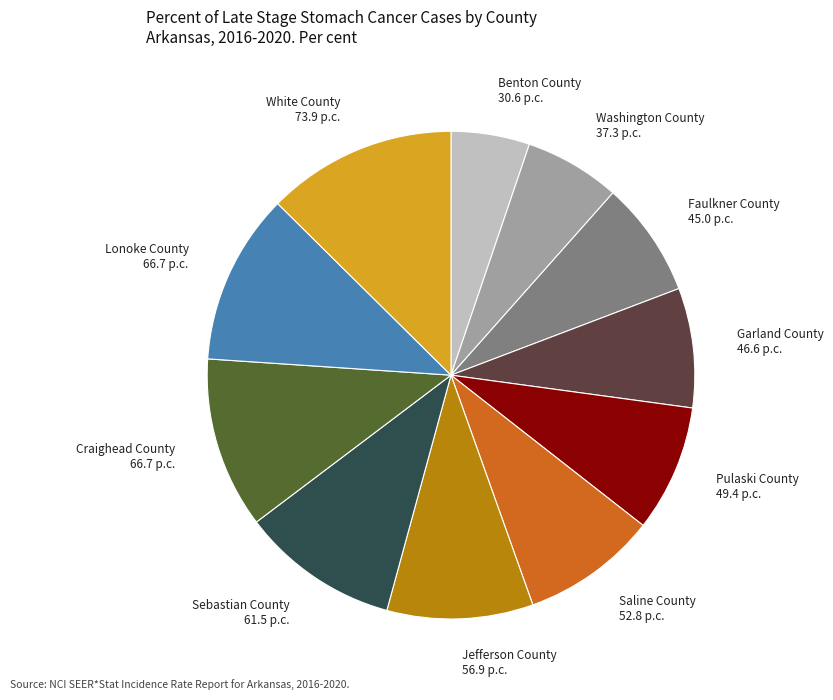

What is the ratio of the value at Lonoke County 66.7 p.c. to the value at Benton County 30.6 p.c.?

2.2